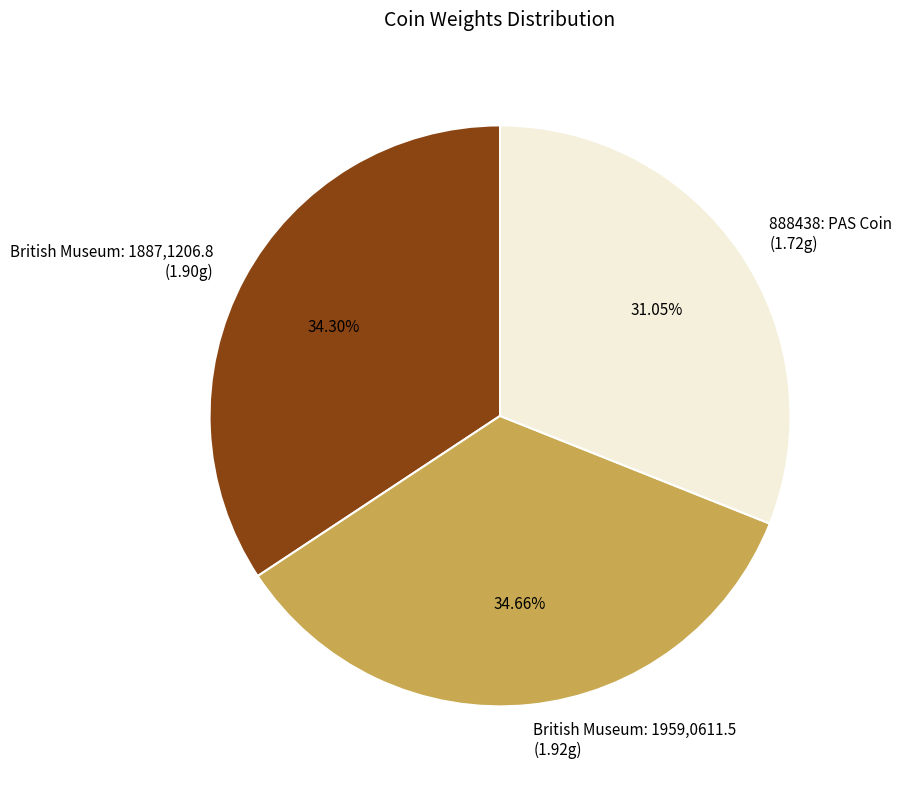

What is the ratio of the value at 888438: PAS Coin to the value at British Museum: 1959,0611.5?

0.9